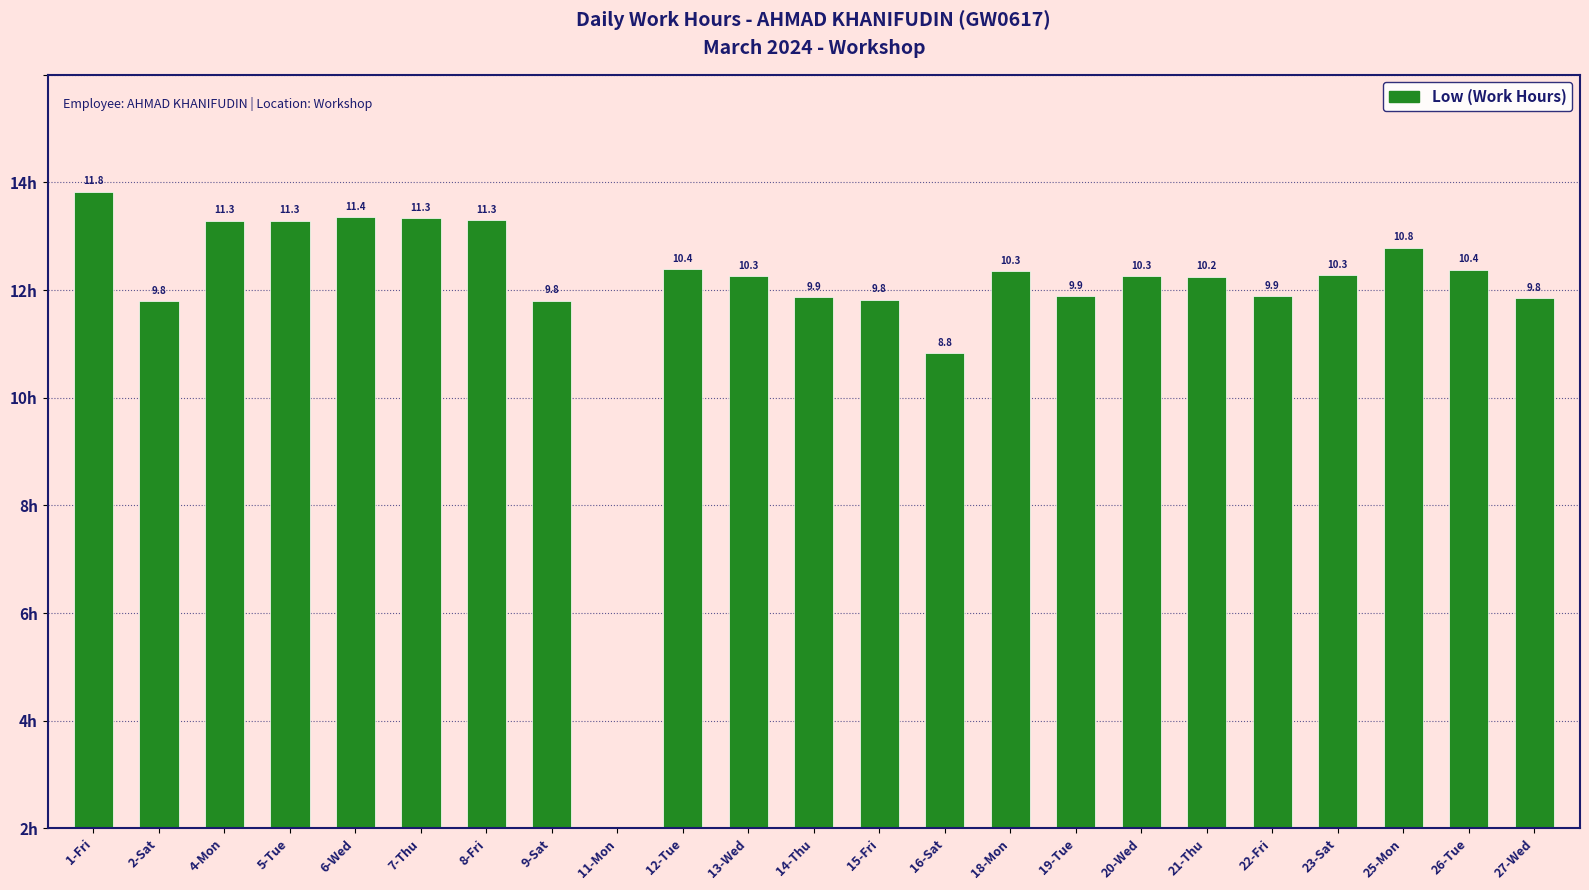

What is the label of the 5th bar from the right?

22-Fri